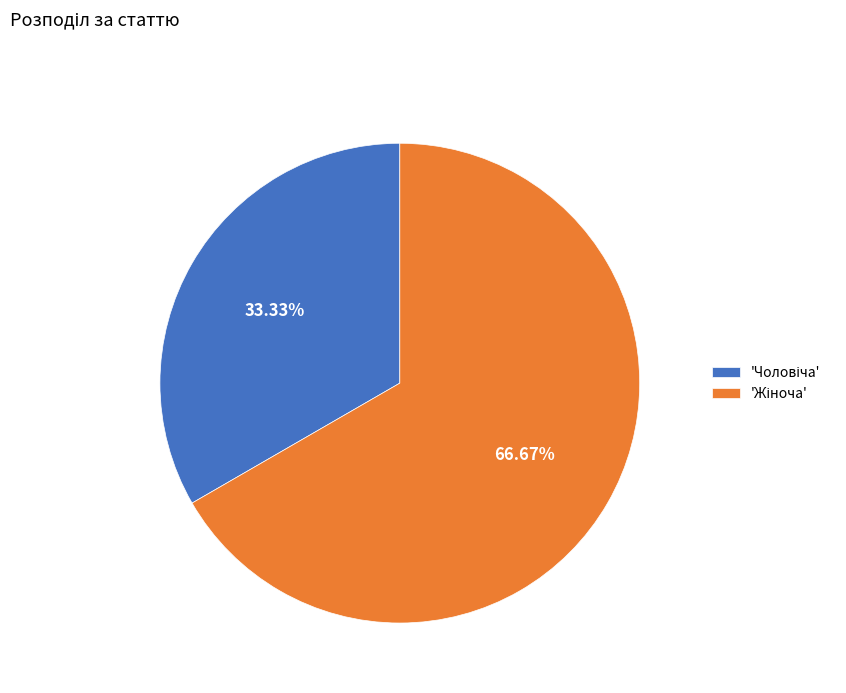

Is there any slice that represents more than half of the pie?

Yes